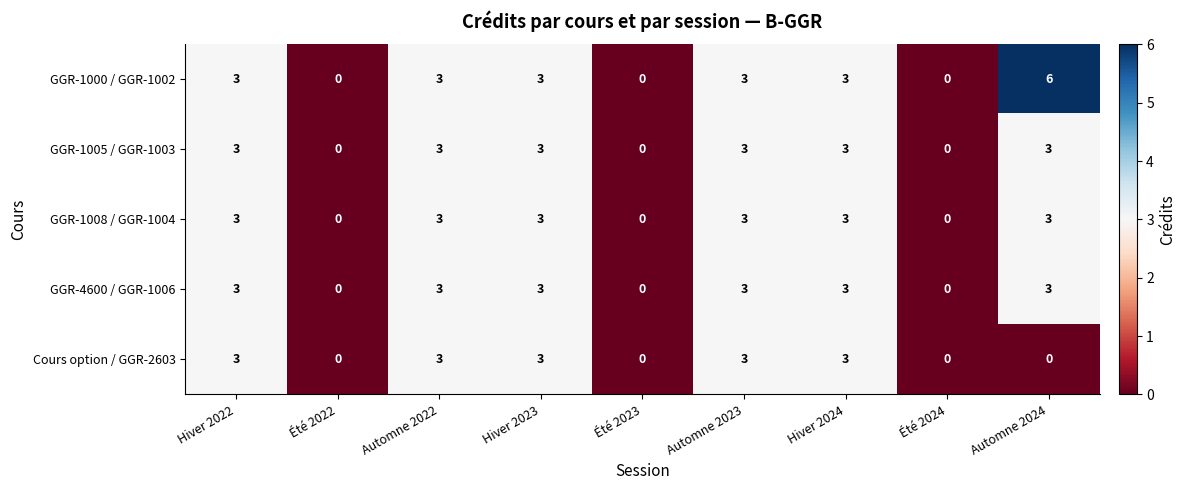

What is the total value across all series at Hiver 2024?

15